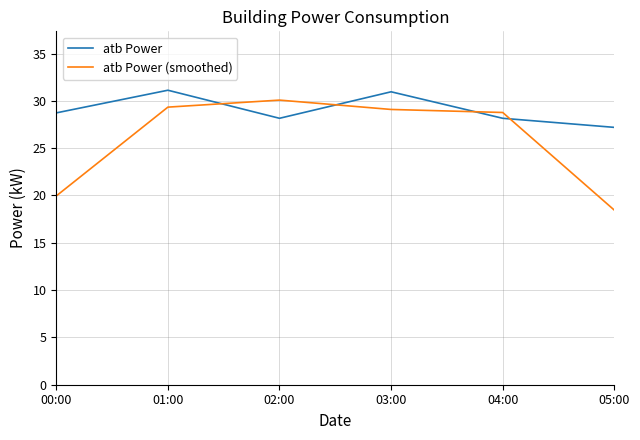

True or false: atb Power (smoothed) has more than 1 points higher than both neighbors.

False